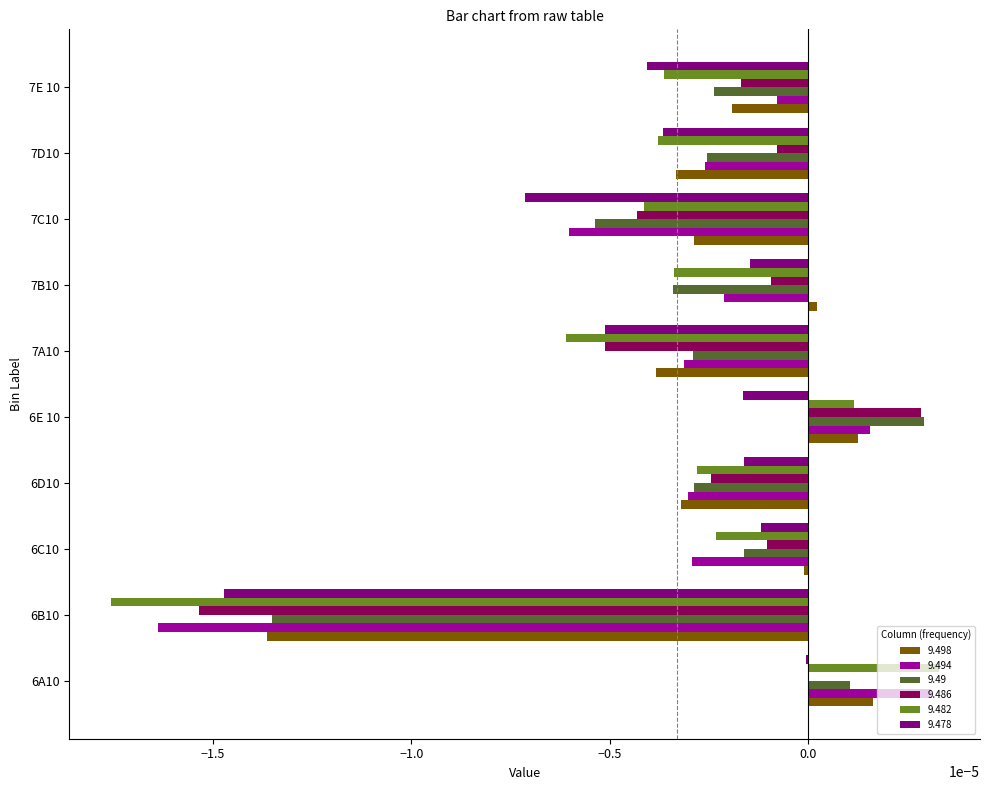

Is the value of 9.494 at 6A10 greater than the value of 9.498 at 7B10?

Yes